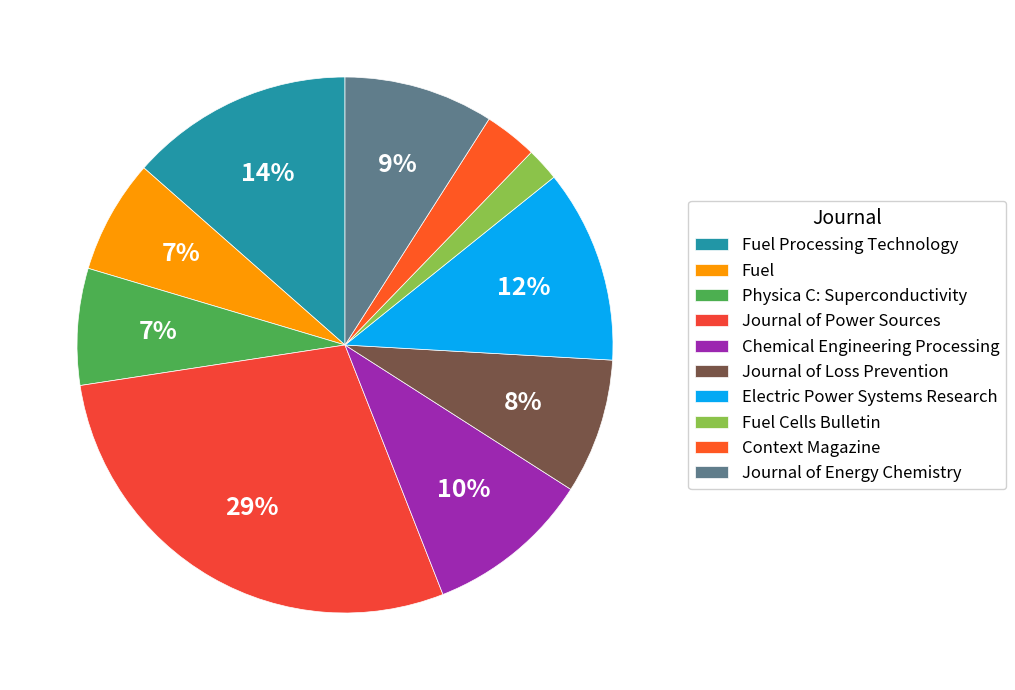

How many segments does this pie chart have?

10